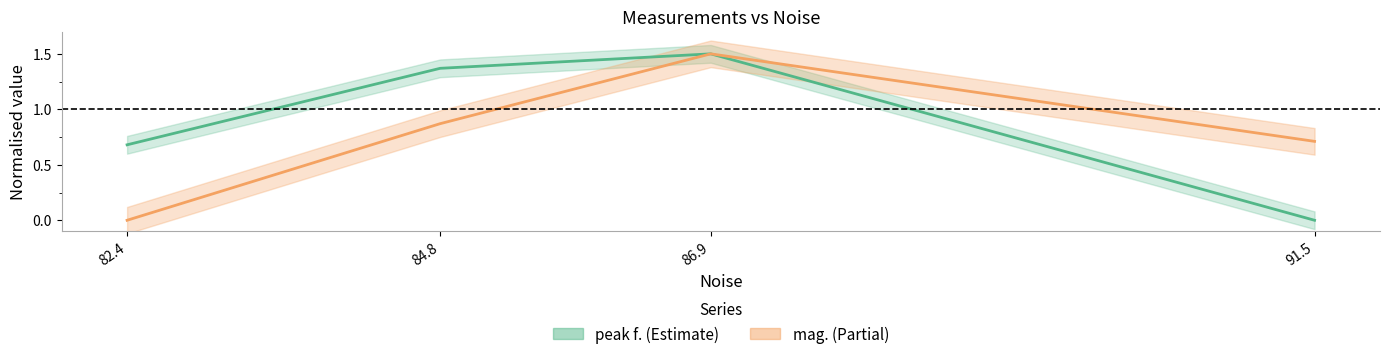

What is the sum of the peak f. values at 82.4 and 86.9?

2.2